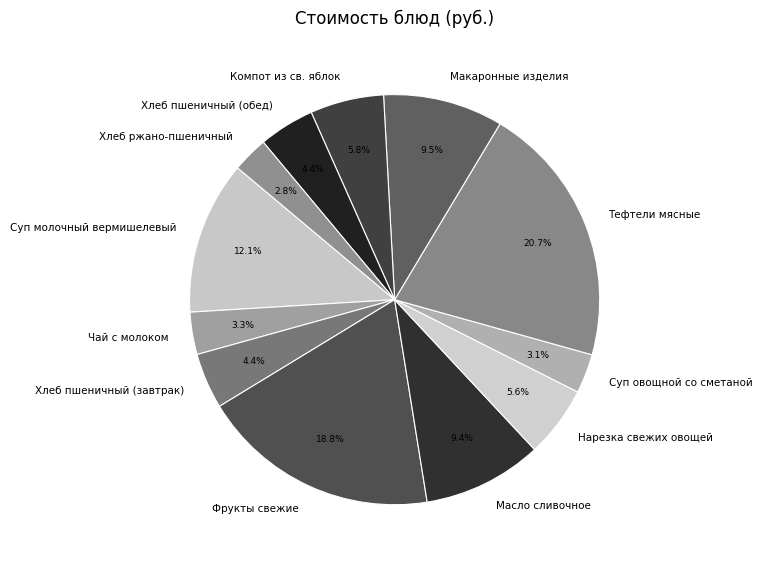

Count the number of slices in the pie.

12